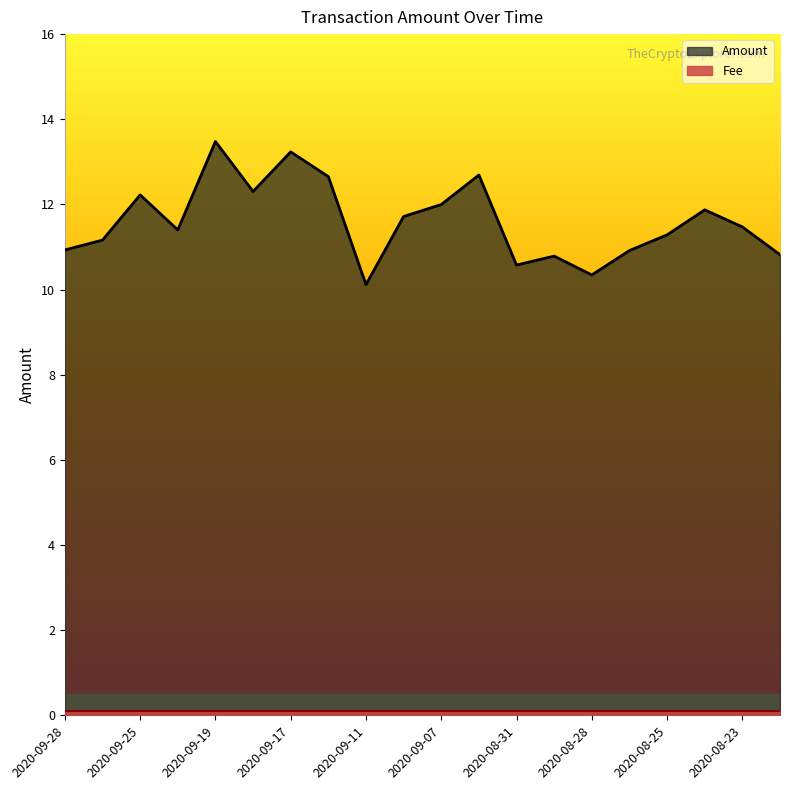

Reading right to left, what are all the values shown in this chart?

2020-08-20=10.8	2020-08-23=11.5	2020-08-24=11.9	2020-08-25=11.3	2020-08-27=10.9	2020-08-28=10.3	2020-08-29=10.8	2020-08-31=10.6	2020-09-02=12.7	2020-09-07=12.0	2020-09-10=11.7	2020-09-11=10.1	2020-09-14=12.7	2020-09-17=13.2	2020-09-18=12.3	2020-09-19=13.5	2020-09-21=11.4	2020-09-25=12.2	2020-09-27=11.2	2020-09-28=10.9